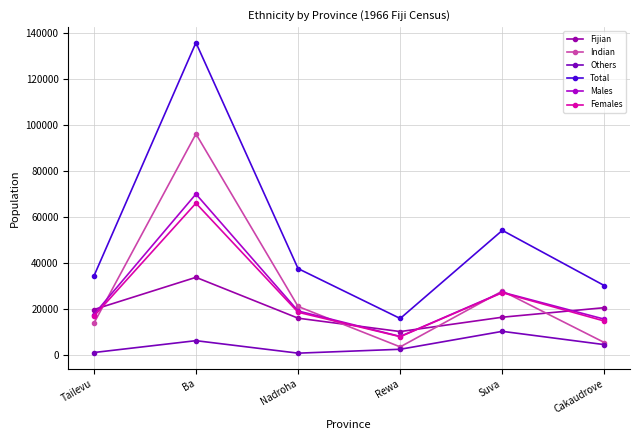

Rank the categories by Fijian value from highest to lowest.

Ba, Cakaudrove, Tailevu, Suva, Nadroha, Rewa